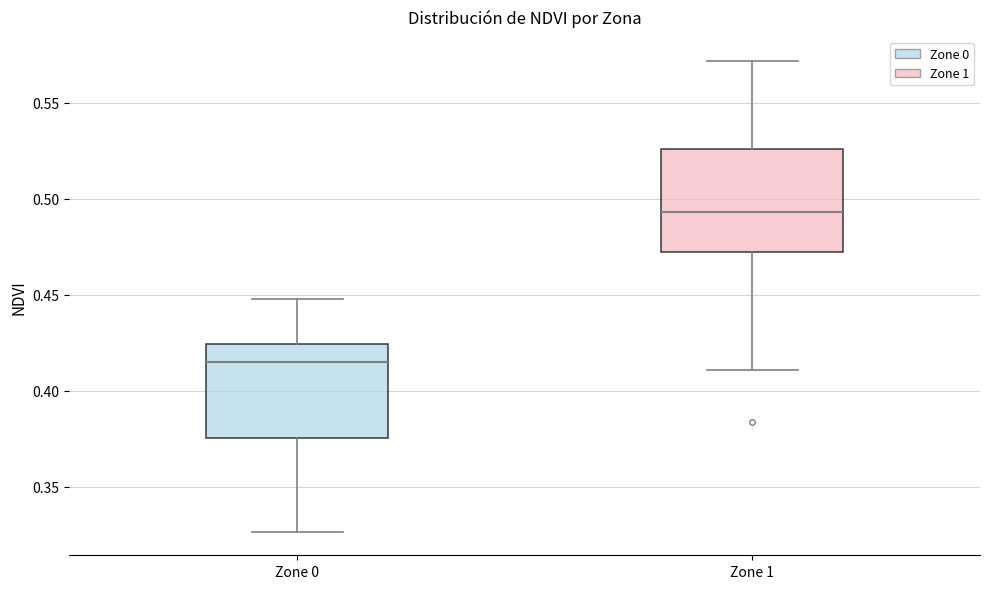

Reading left to right, transcribe this box plot: for each box, give where its median line is, the range the box spans, and where its two whiskers end, as read against the y-axis. The values are not printed on the chart, so give them approximately, as read against the axis.

Zone 0: median 0.415, box 0.375 to 0.425, whiskers 0.325 to 0.450
Zone 1: median 0.495, box 0.470 to 0.525, whiskers 0.410 to 0.570